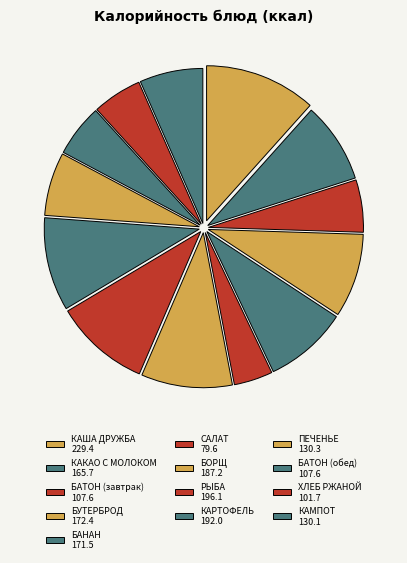

What is the largest slice in the pie chart?

КАША ДРУЖБА 229.4